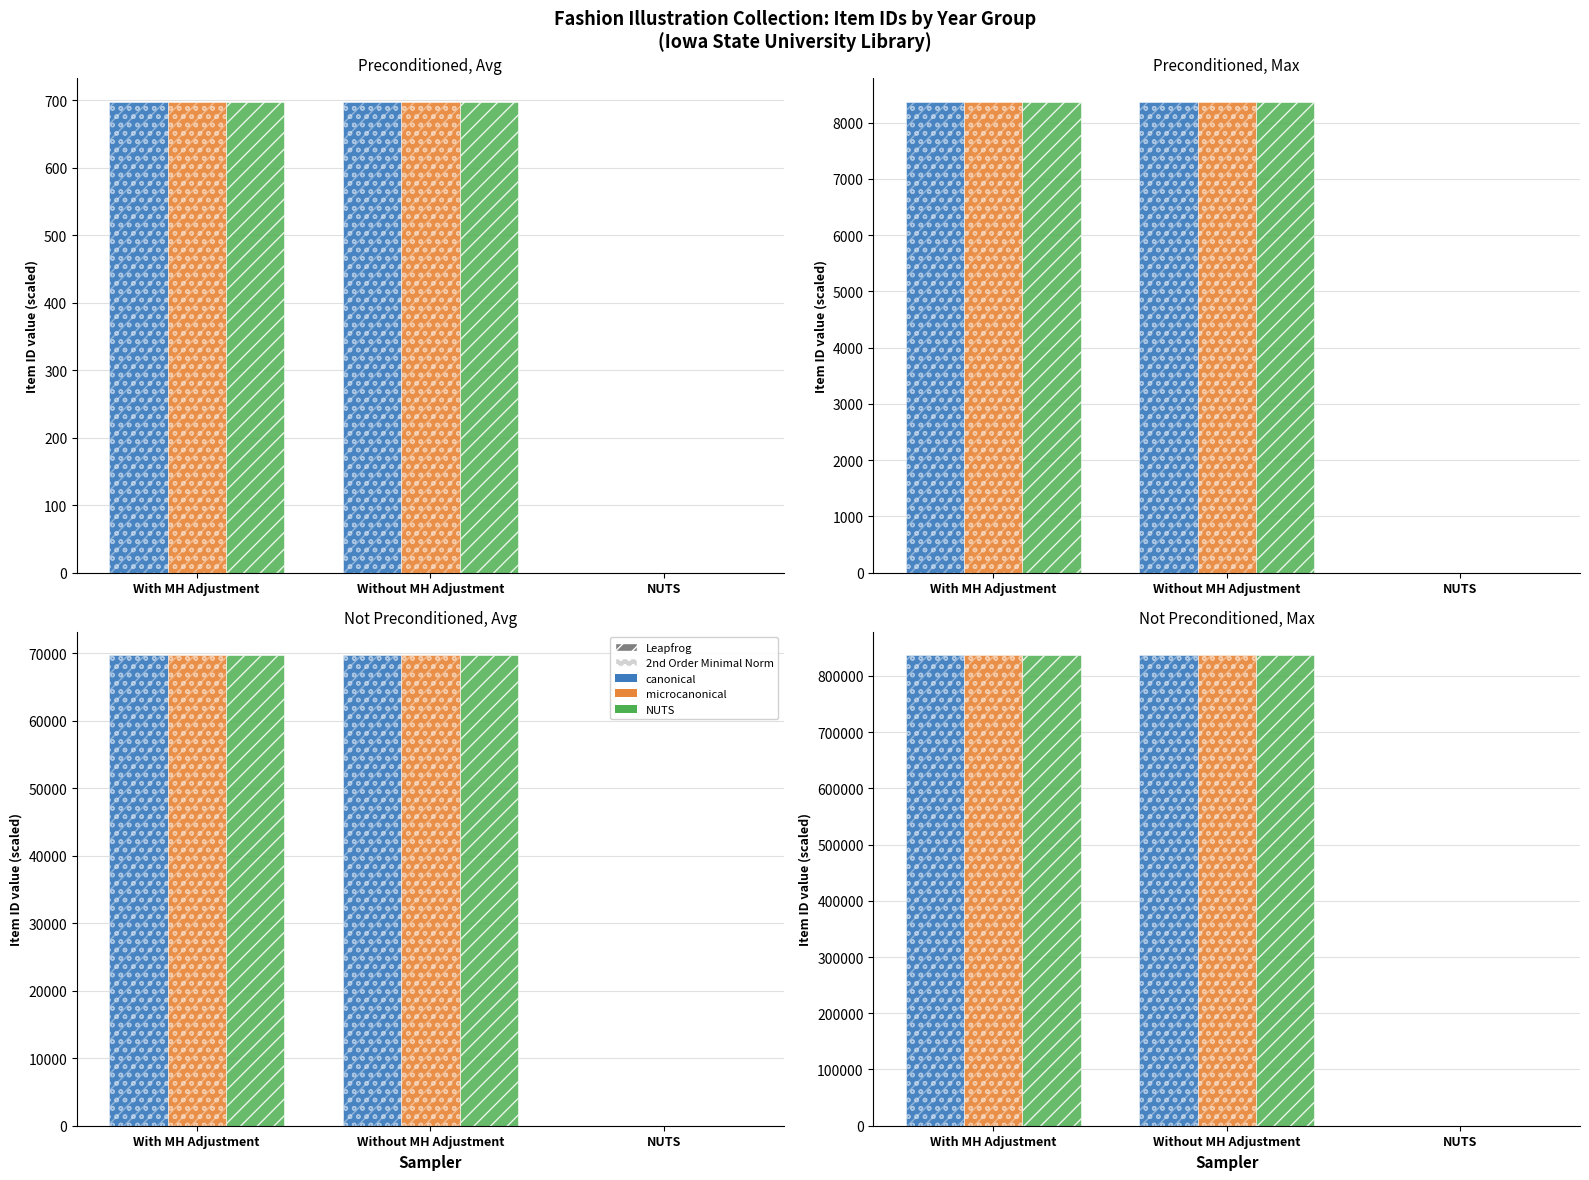

Is the value of microcanonical (Leapfrog) at With MH Adjustment greater than the value of microcanonical (2nd Order) at Without MH Adjustment?

No